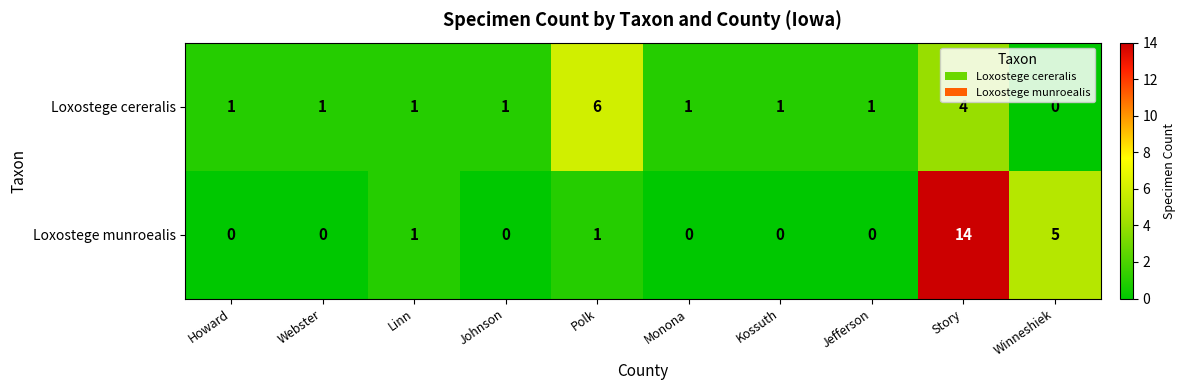

Rank the series by their average value, from lowest to highest.

Loxostege cereralis, Loxostege munroealis